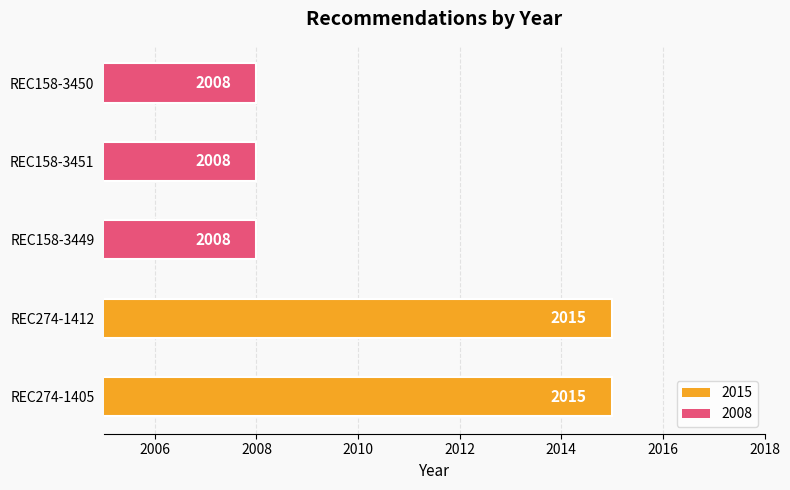

How many values are between 2008 and 2015?

5